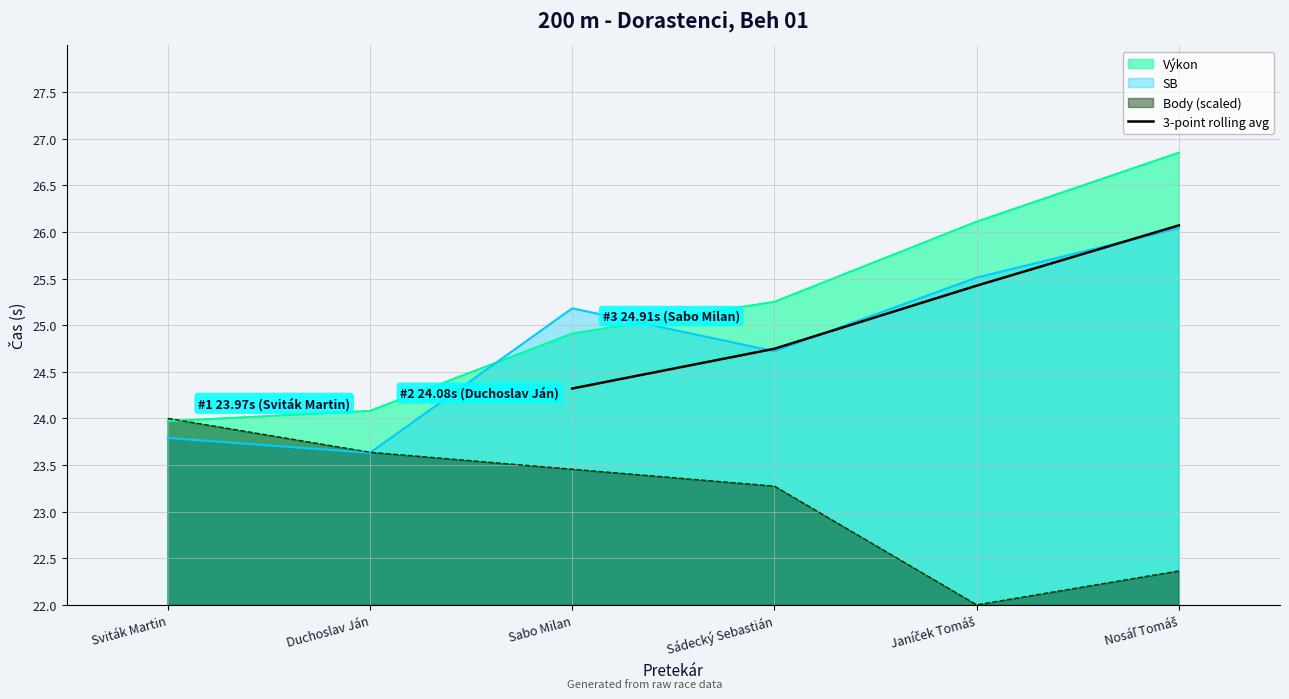

At which label does 3-point rolling avg reach its minimum?

Sabo Milan